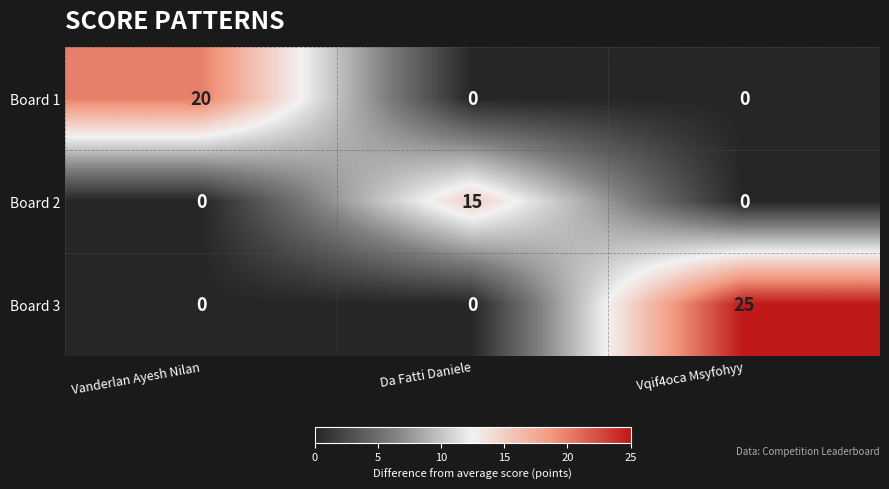

Rank the series by their average value, from highest to lowest.

Board 3, Board 1, Board 2